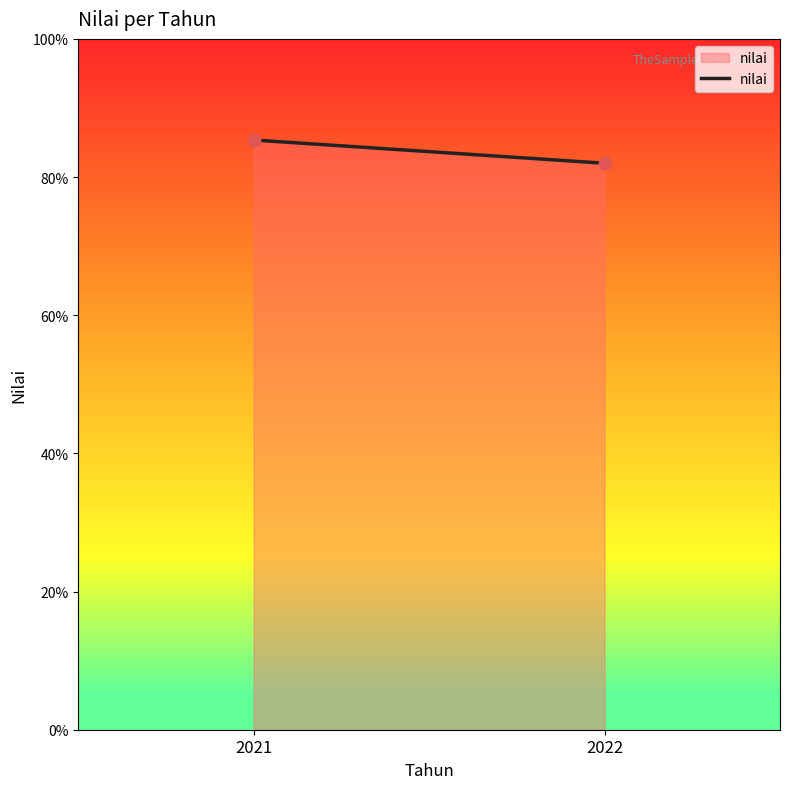

What is the range of Y values (max minus min)?

3.4